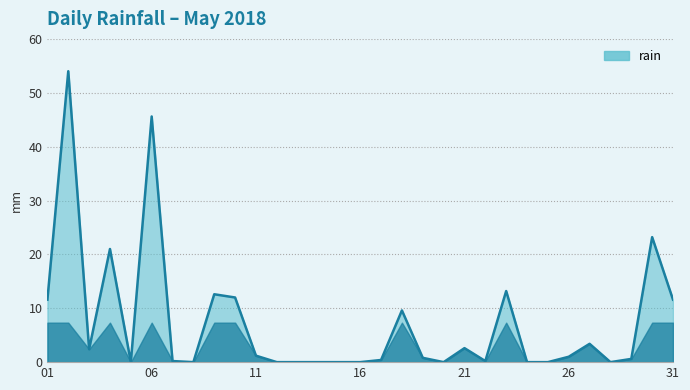

What is the maximum value shown in the chart?

54.0